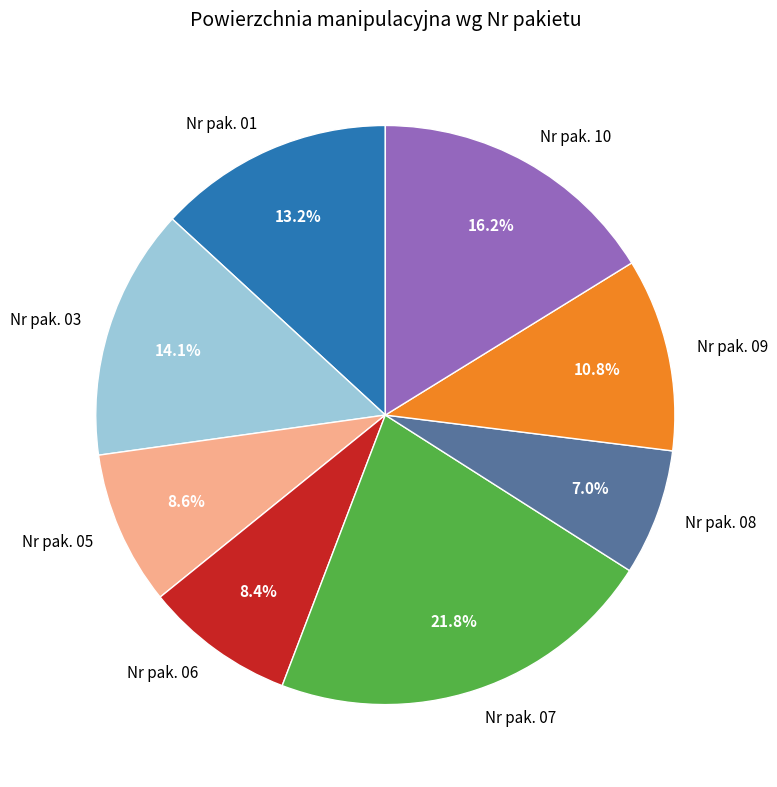

Do Nr pak. 08 and Nr pak. 01 together represent more than half of the pie?

No